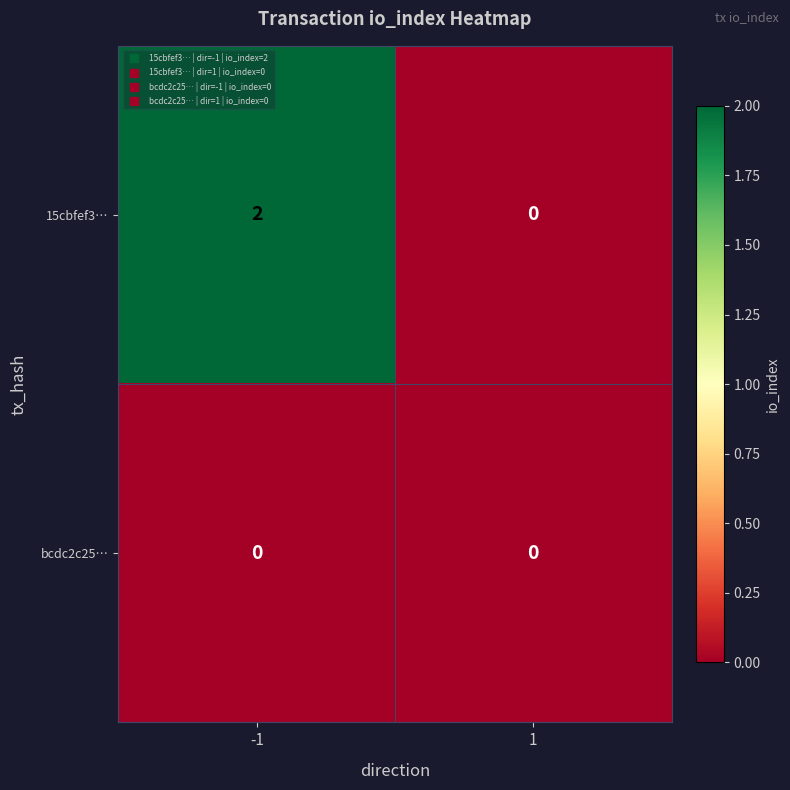

Is it true that 15cbfef3… equals 1 at 1?

False